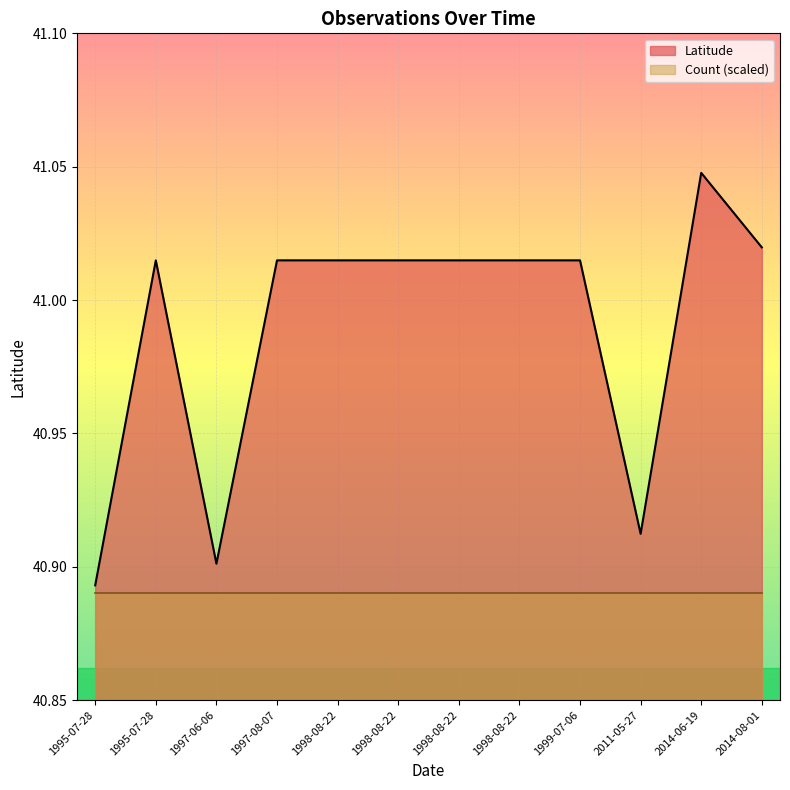

What is the approximate value of Count at 2011-05-27?

1.0